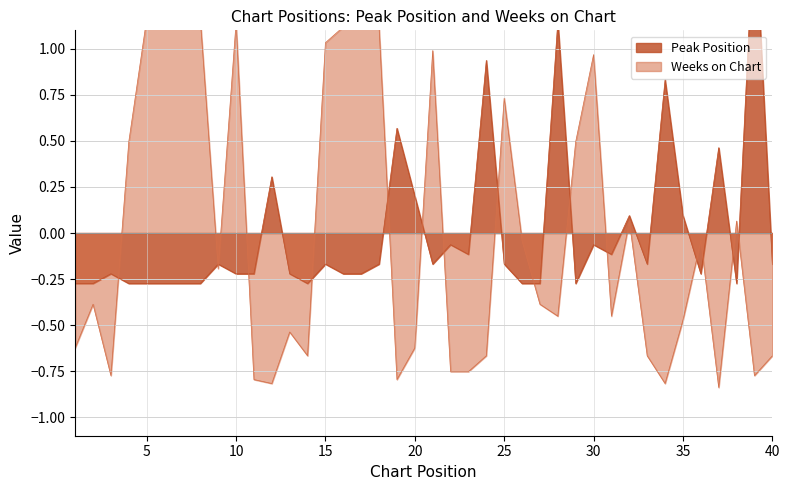

How many data points in Weeks on Chart are above 0?

16